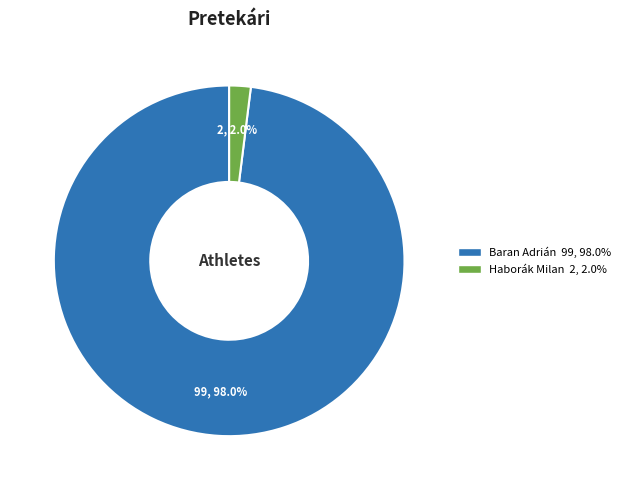

Which category accounts for the majority?

Baran Adrián